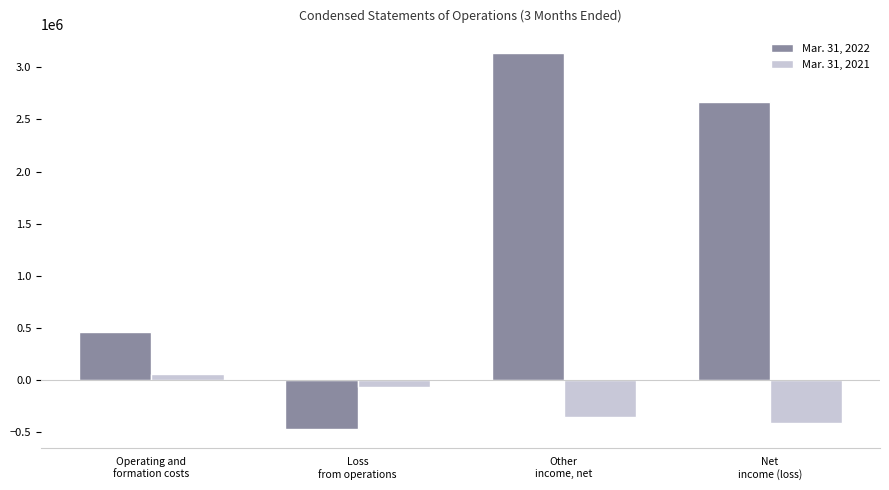

The value of Mar. 31, 2021 at Loss
from operations is -60724. True or false?

True